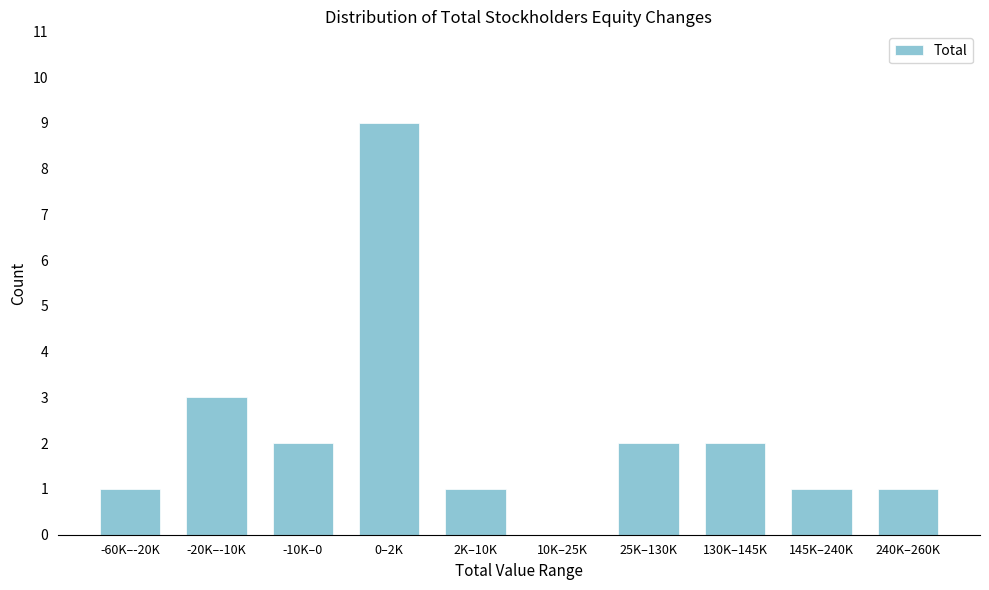

Reading right to left, transcribe all the data shown in this chart.

240K–260K=1	145K–240K=1	130K–145K=2	25K–130K=2	10K–25K=0	2K–10K=1	0–2K=9	-10K–0=2	-20K–-10K=3	-60K–-20K=1